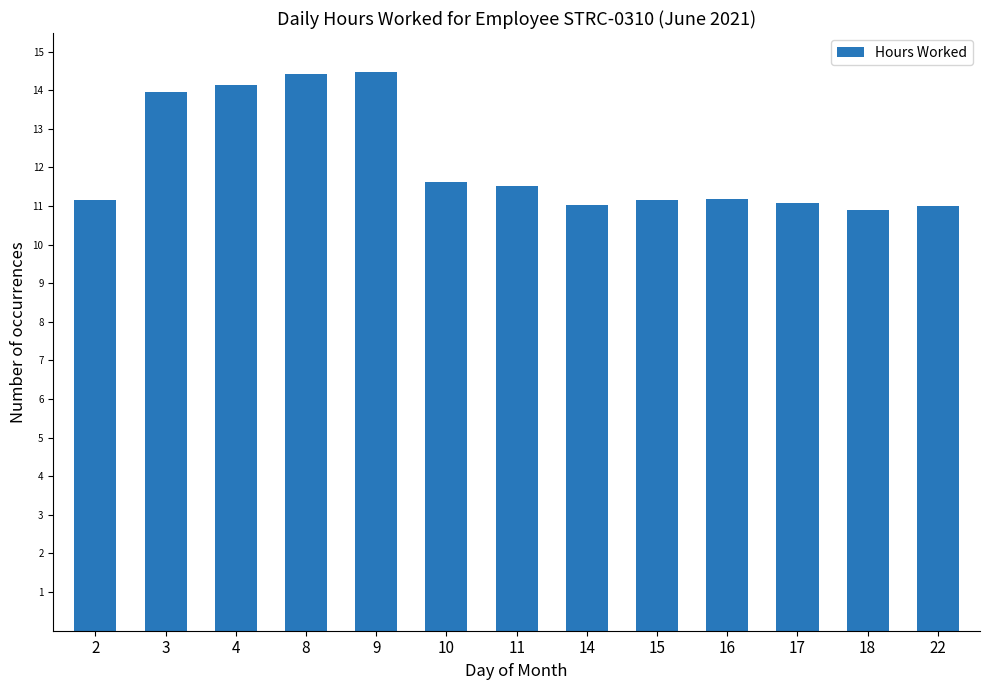

The chart shows a value of 4.6 at 17. True or false?

False